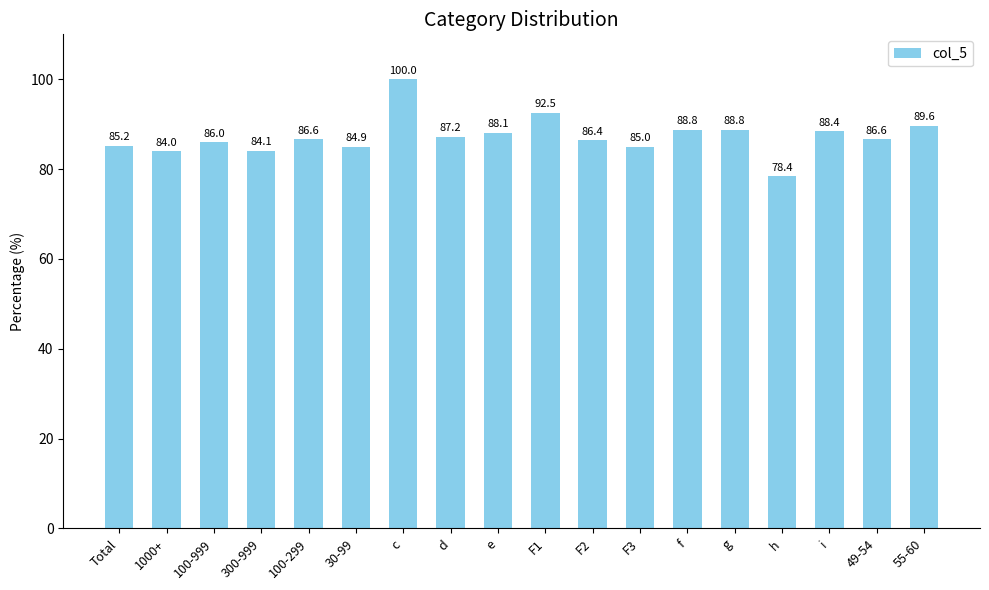

How many values are below 86?

6